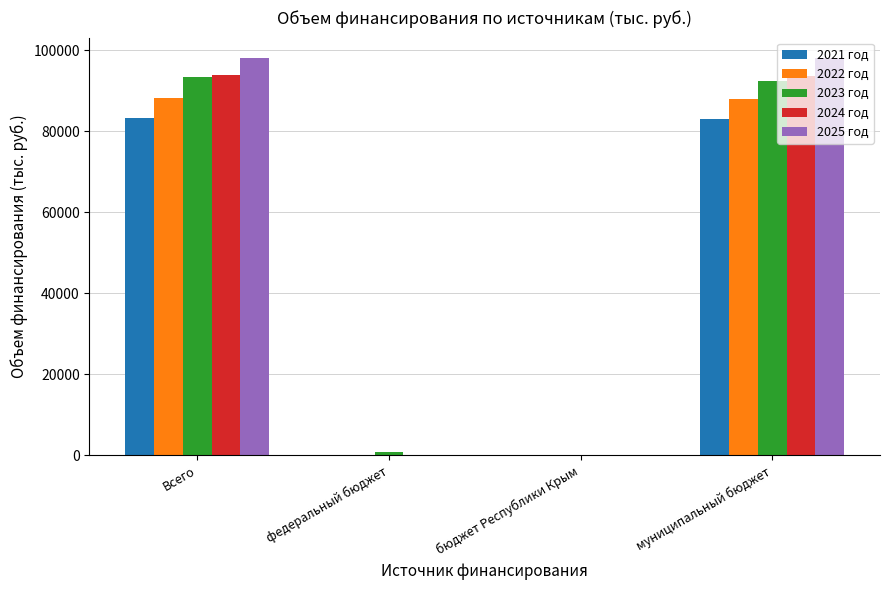

What is the sum of the 2021 год values at Всего and бюджет Республики Крым?

83352.6